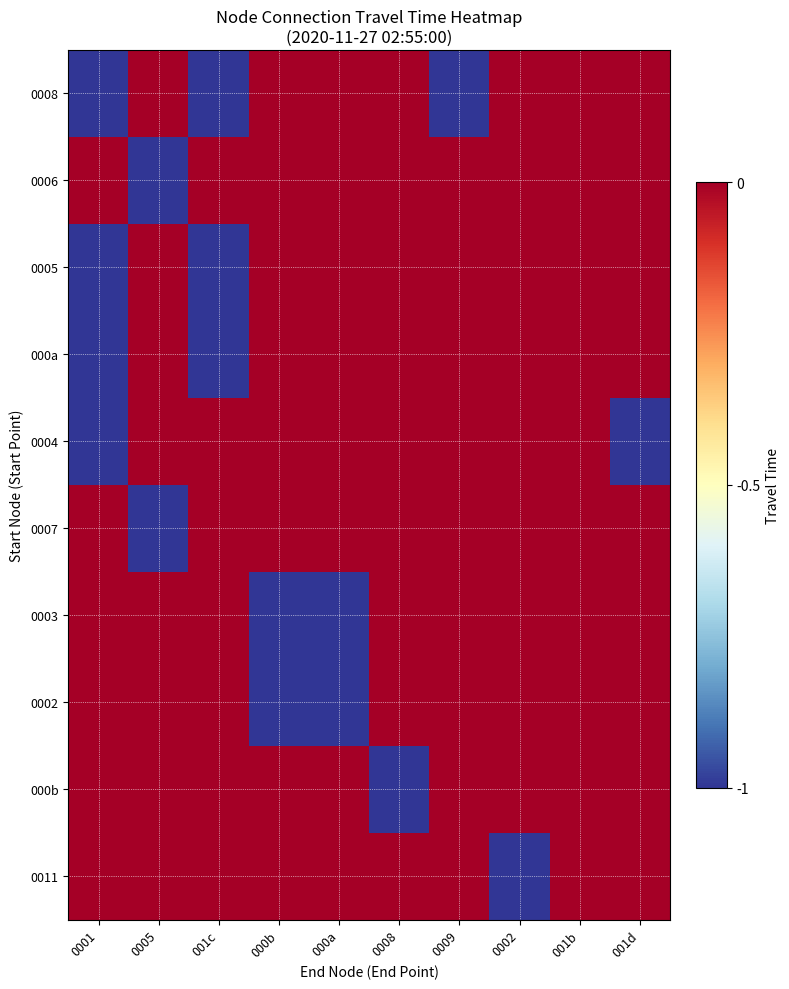

At which category does the chart reach its minimum across all series?

0001